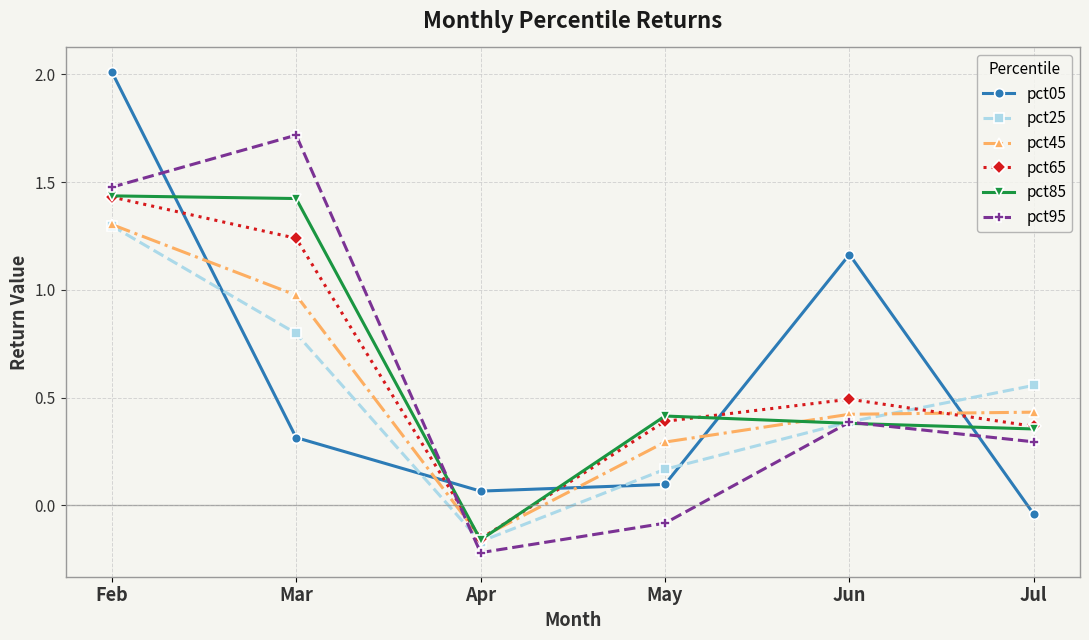

Count the number of data series in this chart.

6